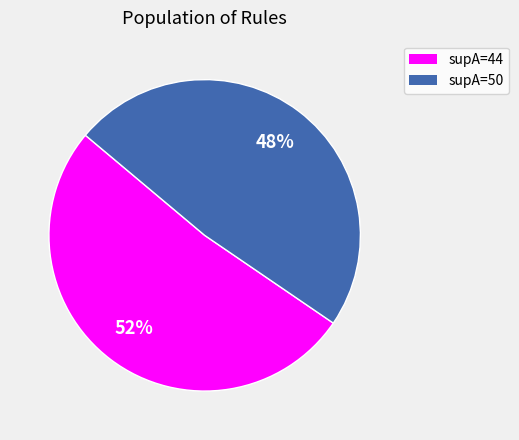

Is there any slice that represents more than half of the pie?

Yes